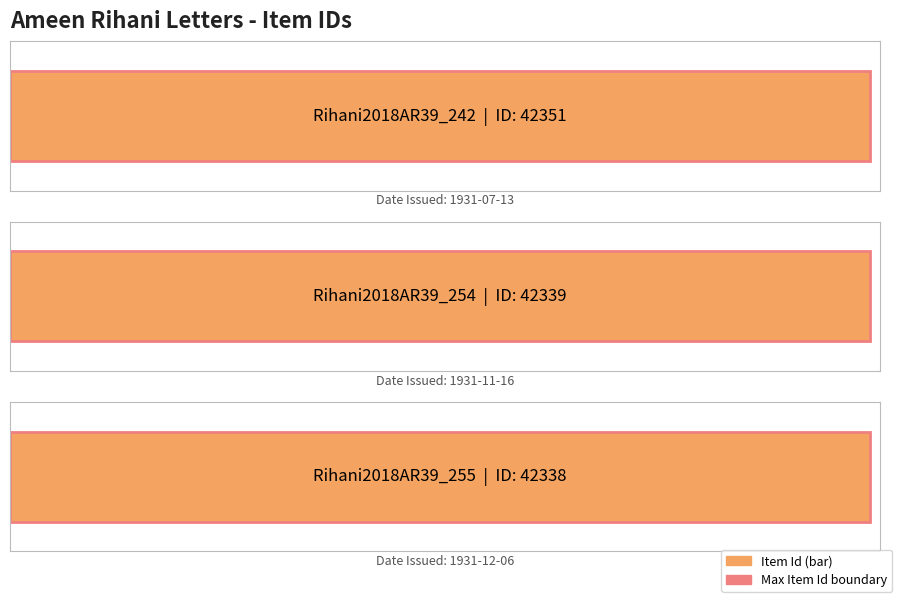

What is the approximate value at Rihani2018AR39_255, to the nearest 5?

42340